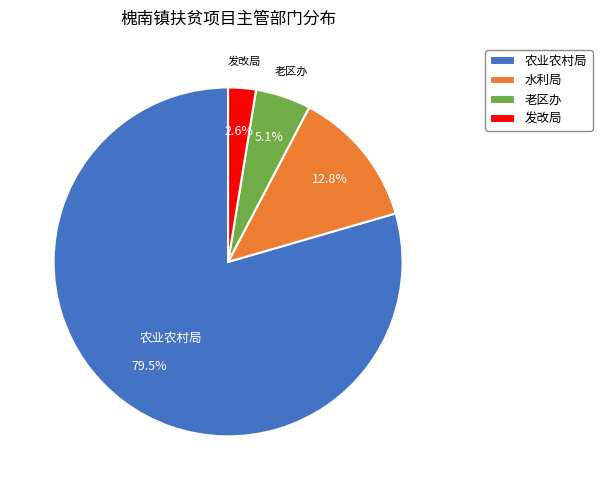

How many segments does this pie chart have?

4